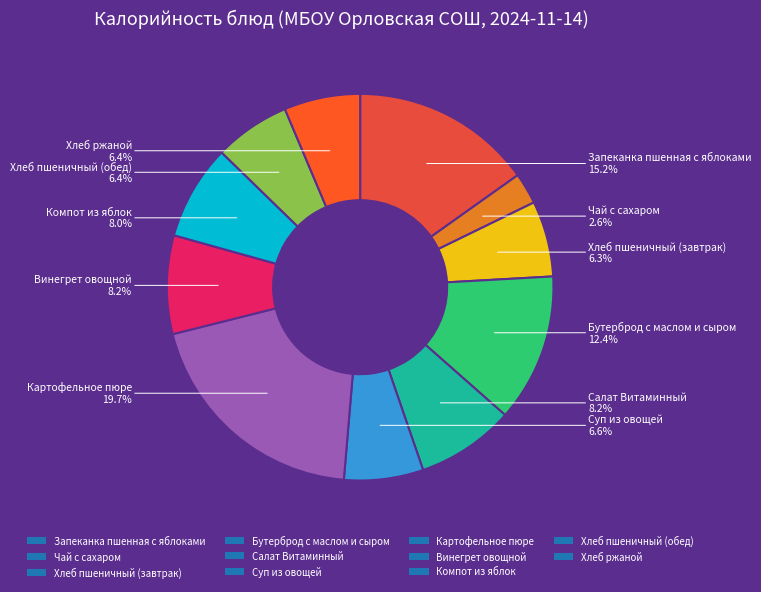

Count the number of slices in the pie.

11